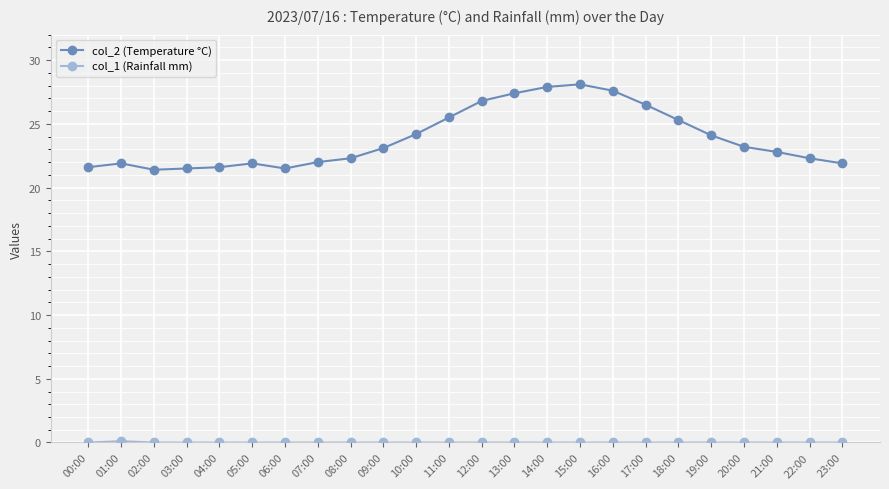

True or false: col_2 (Temperature °C) has a value of 38.5 at 22:00.

False